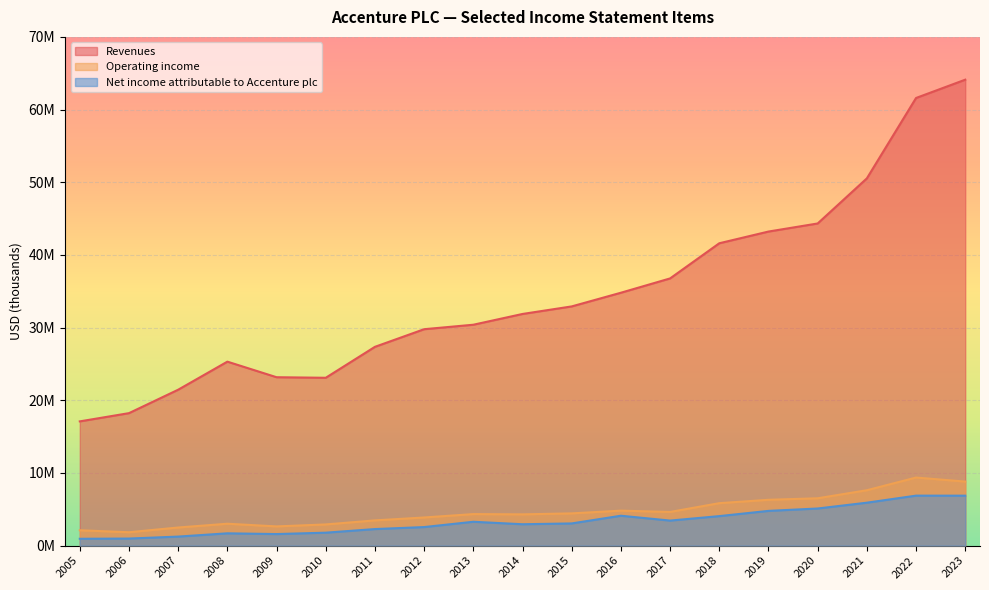

What is the value of the Net income attributable to Accenture plc point at the 2nd from the left?

973329